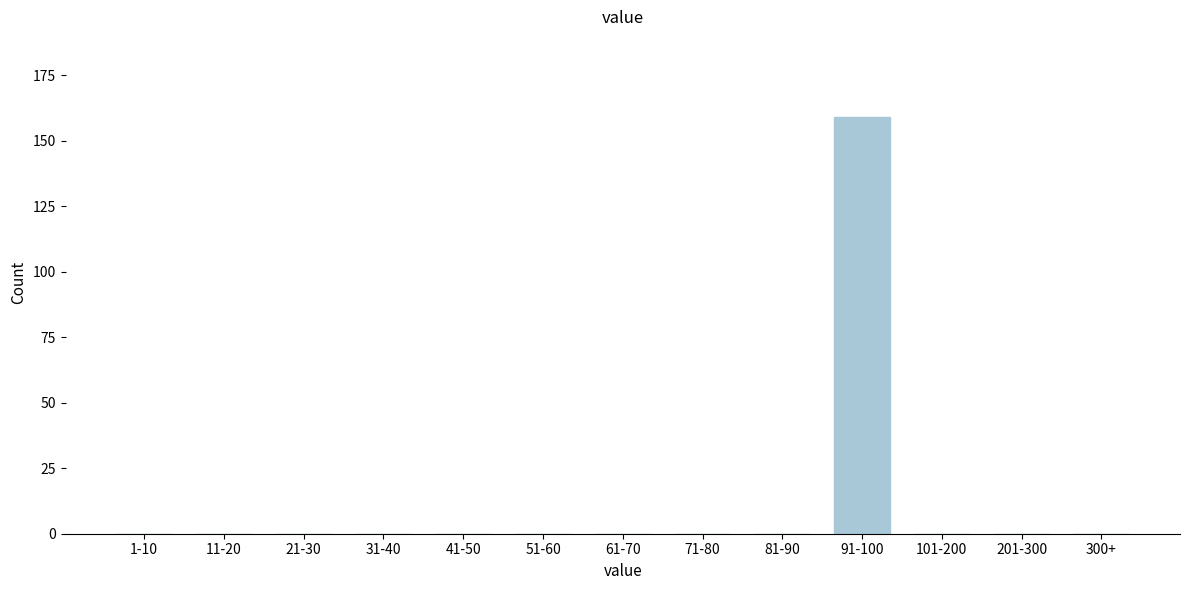

Reading left to right, what are all the values shown in this chart?

1-10=0	11-20=0	21-30=0	31-40=0	41-50=0	51-60=0	61-70=0	71-80=0	81-90=0	91-100=159	101-200=0	201-300=0	300+=0